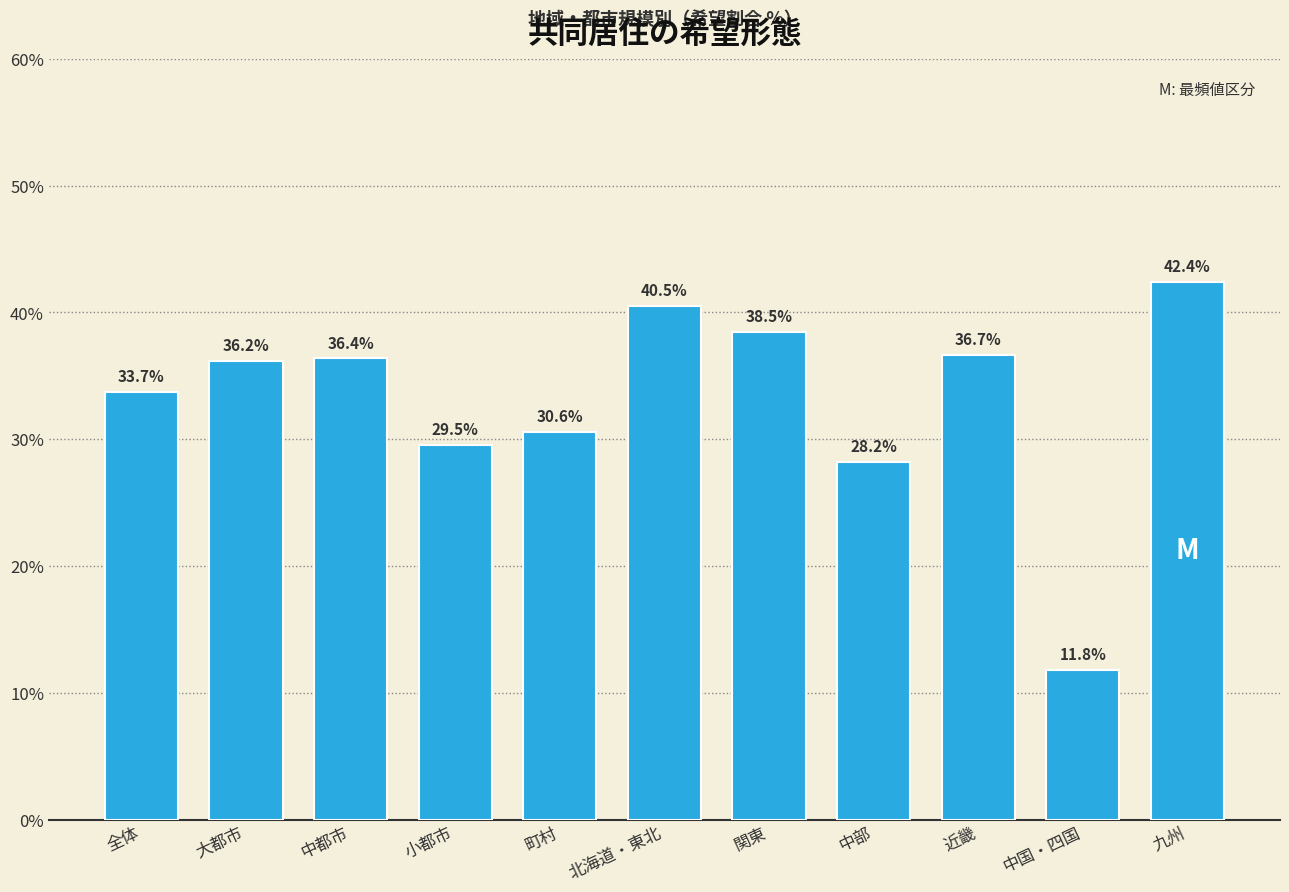

Reading left to right, extract all data points from this chart.

33.7	36.2	36.4	29.5	30.6	40.5	38.5	28.2	36.7	11.8	42.4